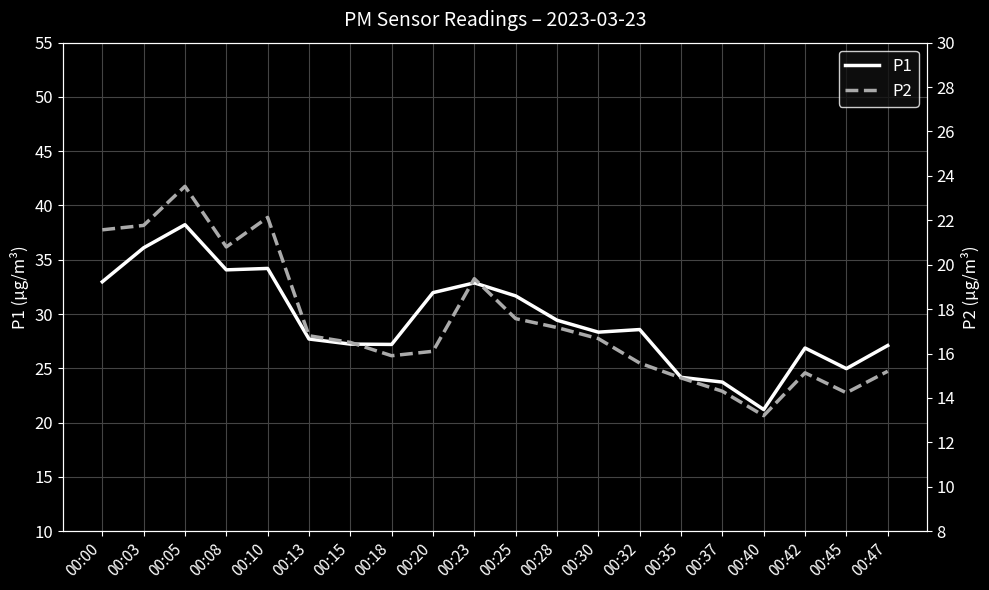

True or false: P2 and P1 intersect in this chart.

False